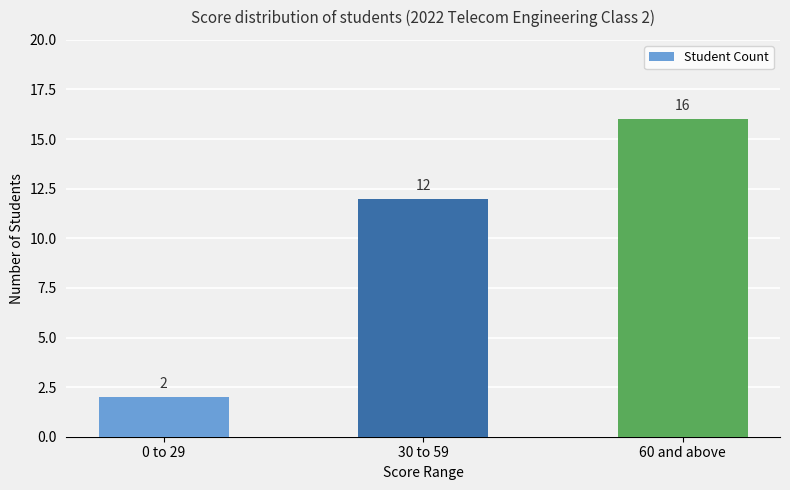

What is the ratio of the value at 0 to 29 to the value at 60 and above?

0.1